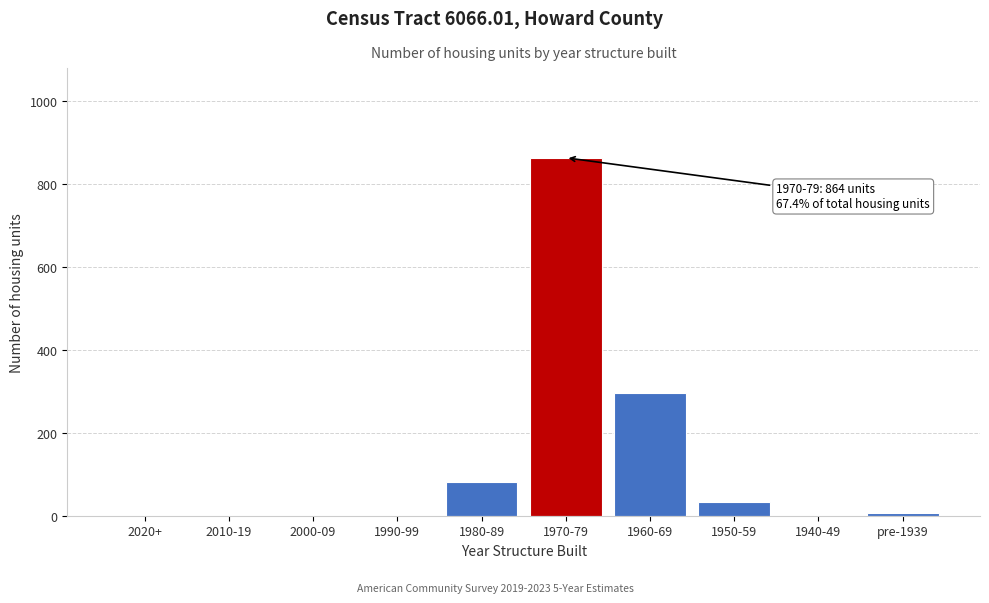

Reading right to left, transcribe all the data shown in this chart.

pre-1939=6	1940-49=0	1950-59=33	1960-69=296	1970-79=864	1980-89=82	1990-99=0	2000-09=0	2010-19=0	2020+=0